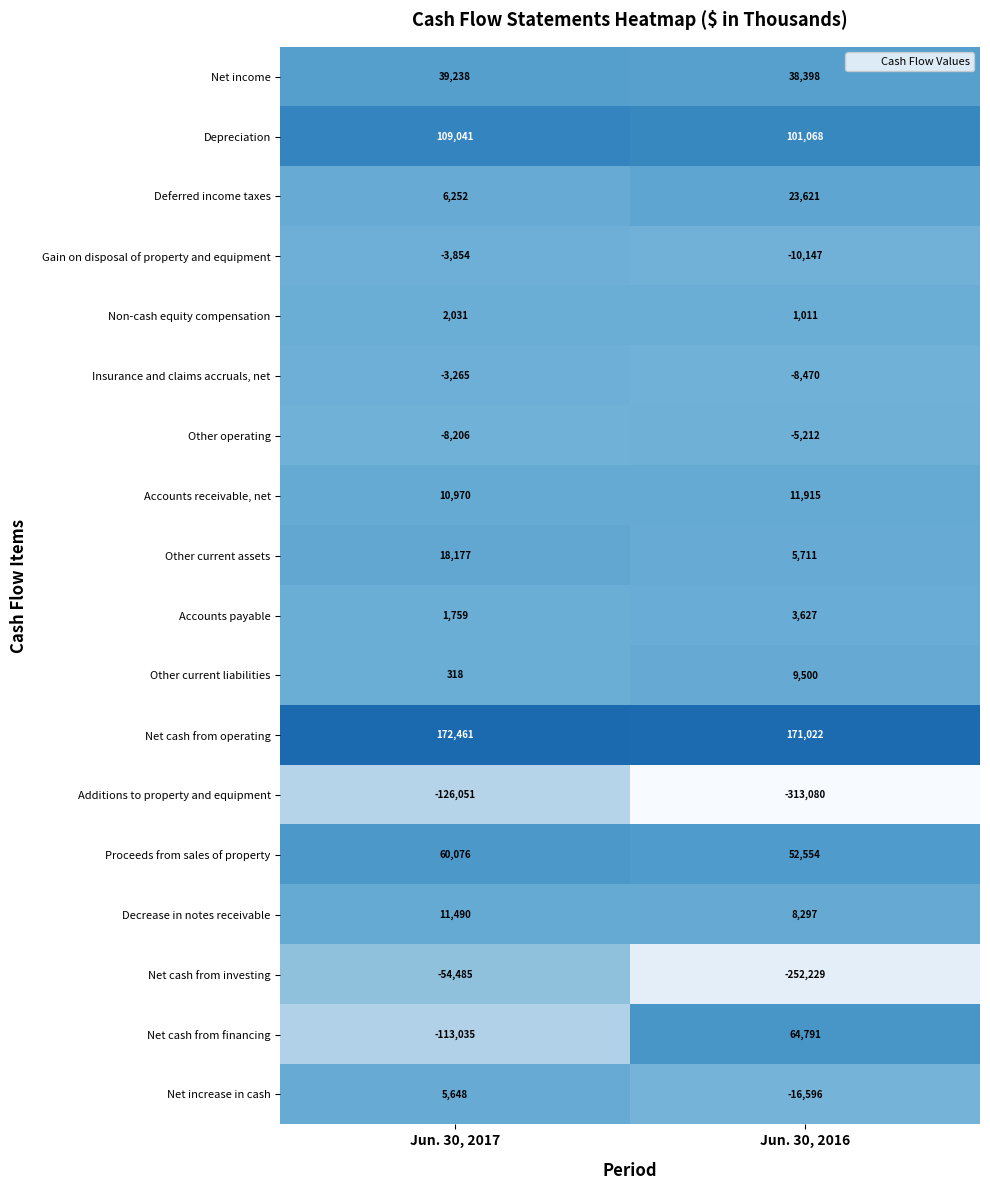

Where is Net increase in cash nearest to the value -5474?

Jun. 30, 2017